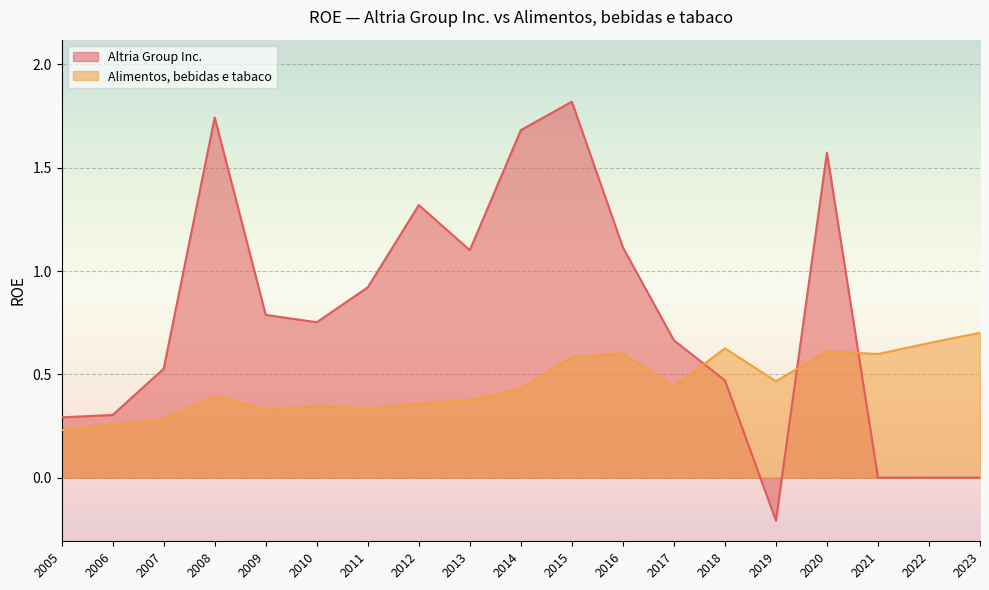

True or false: Altria Group Inc. has a value of 1.2 at 2010.

False